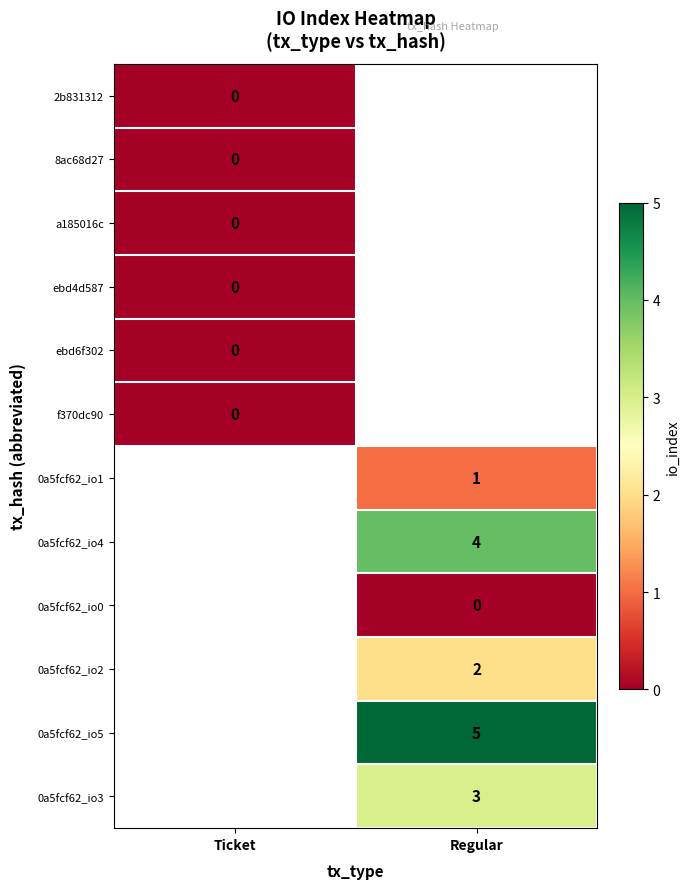

True or false: 0a5fcf62_io2 has a value of 3 at Regular.

False